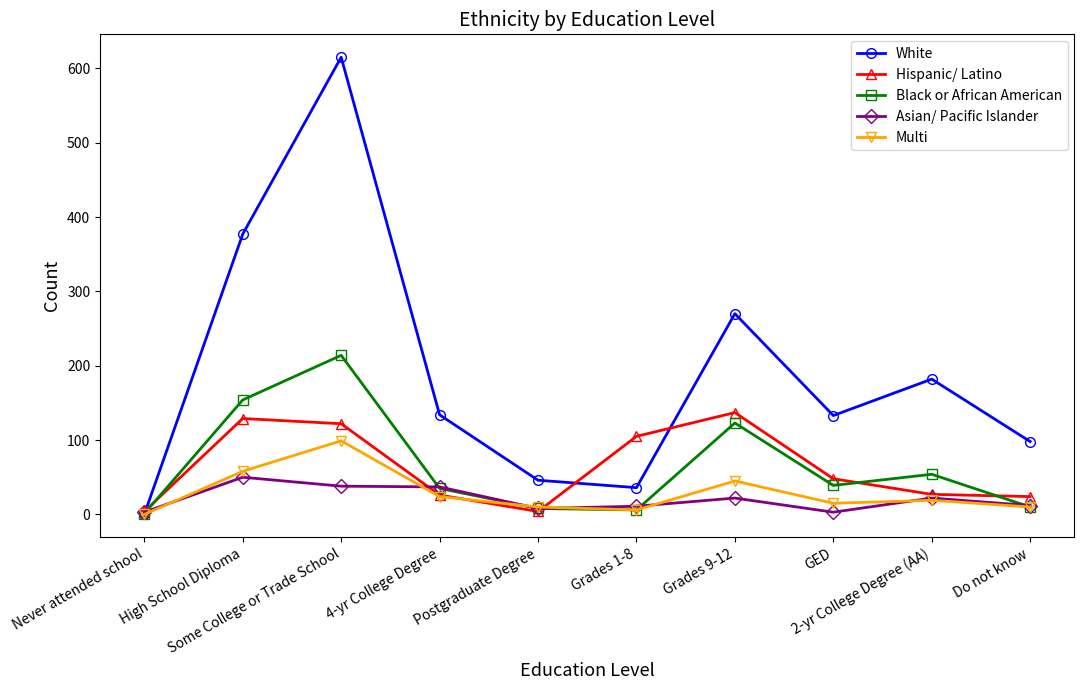

True or false: Multi has more than 0 points higher than both neighbors.

True